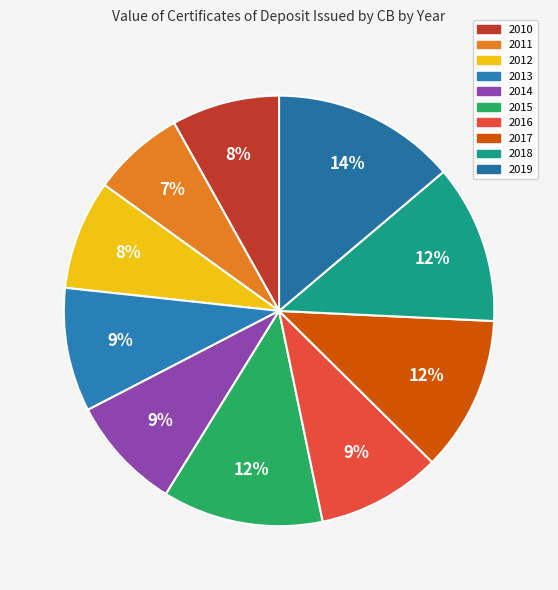

To the nearest percent, what percentage of the pie is 2013?

9%